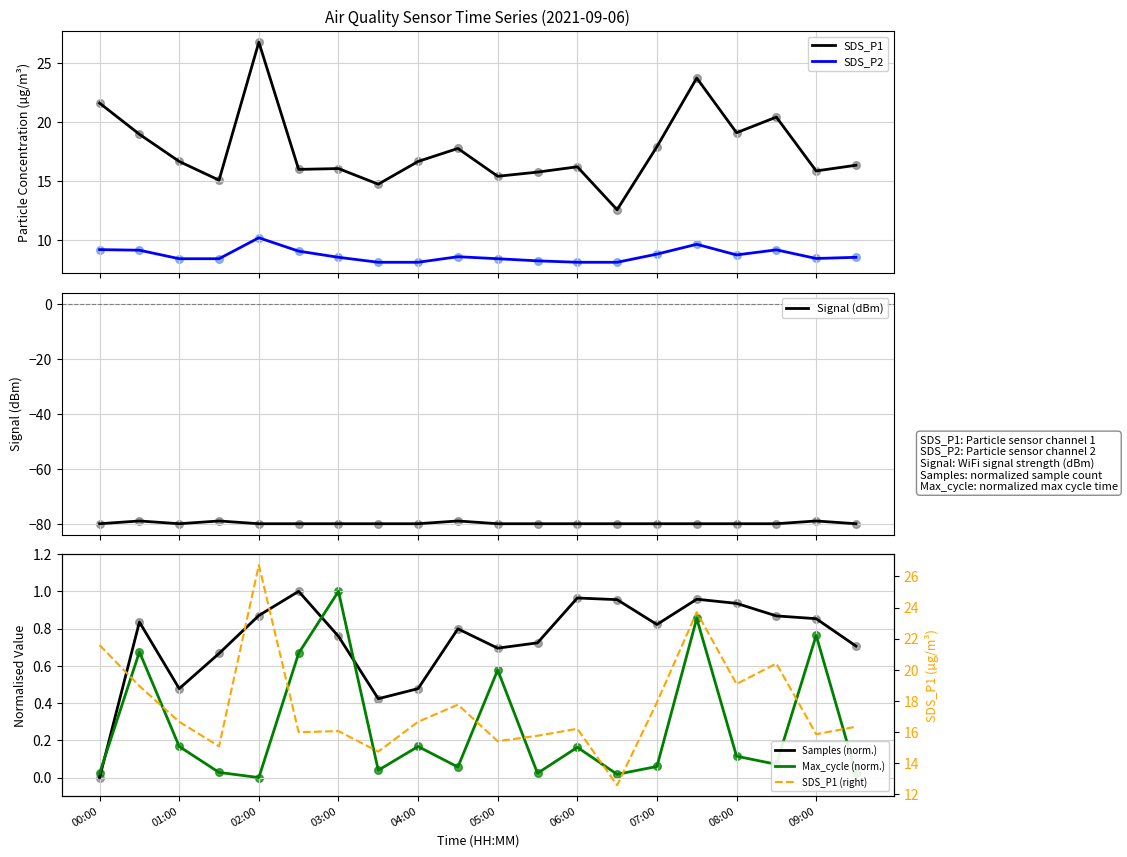

What are all the series names shown in the legend?

SDS_P1, SDS_P2, Signal (dBm), Samples (norm.), Max_cycle (norm.), SDS_P1 (right)